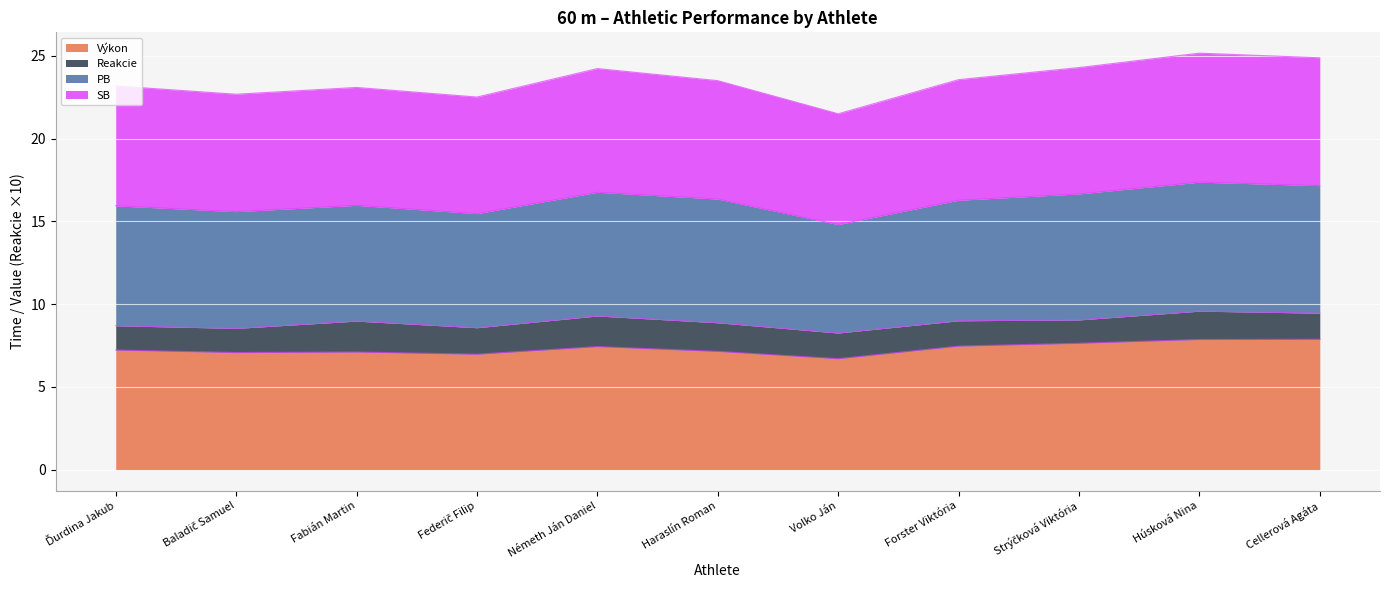

What is the average value of the Výkon series?

7.3